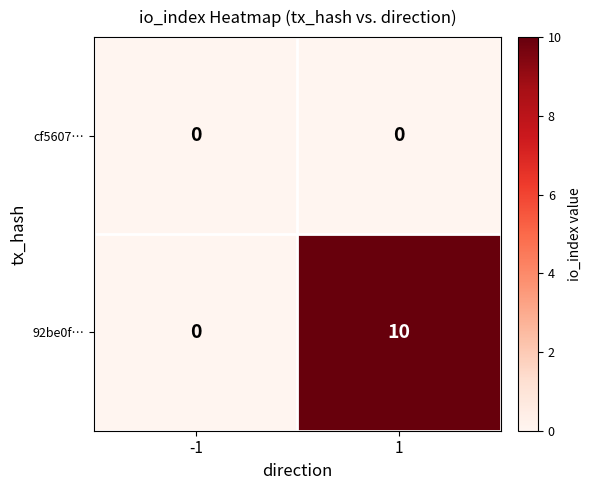

At how many categories does at least one series exceed 3?

1